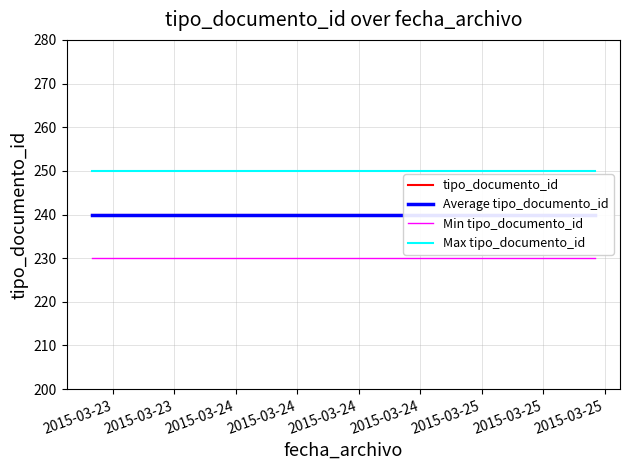

What is the minimum value for Max tipo_documento_id?

250